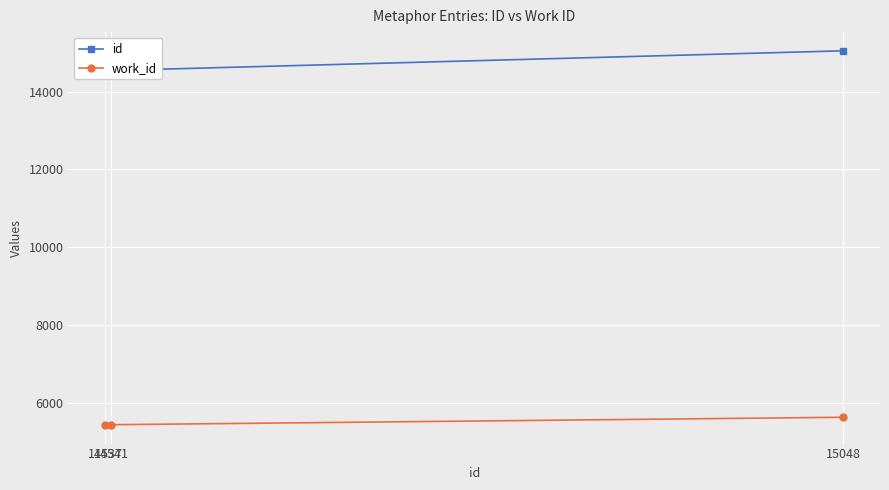

At how many categories does at least one series exceed 10665?

3